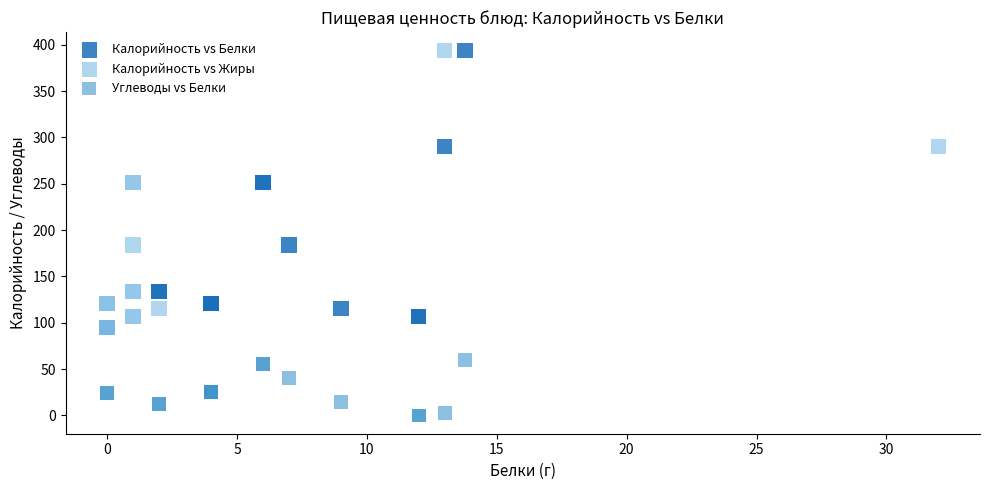

Which series reaches the minimum Y coordinate?

Углеводы vs Белки